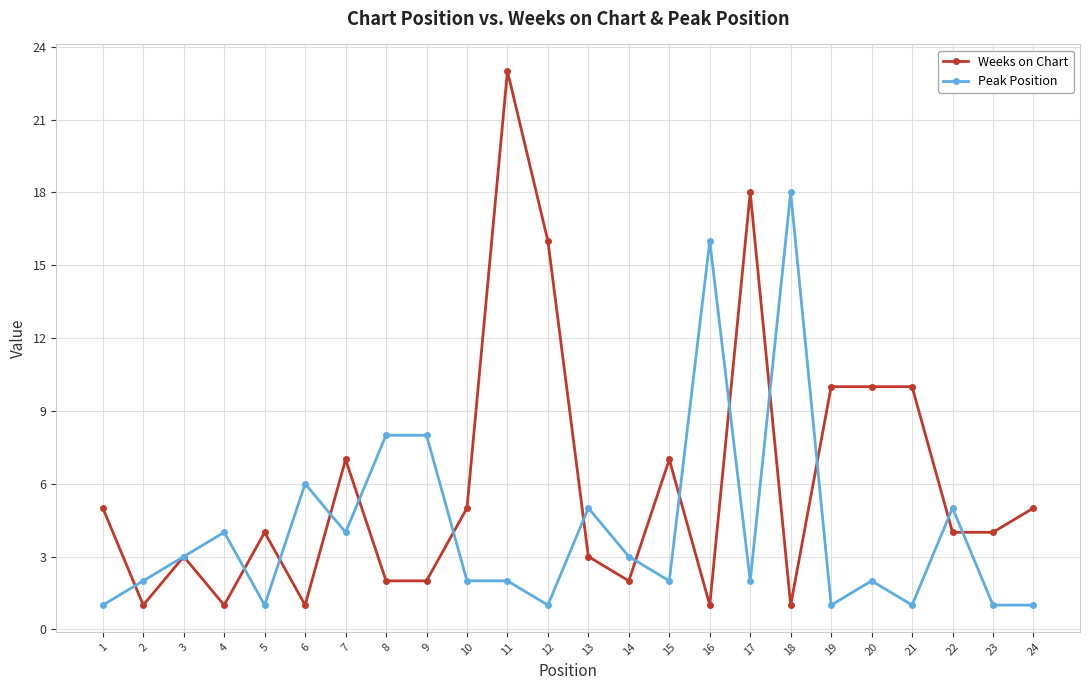

At 7, list the series in order from smallest to largest.

Peak Position, Weeks on Chart